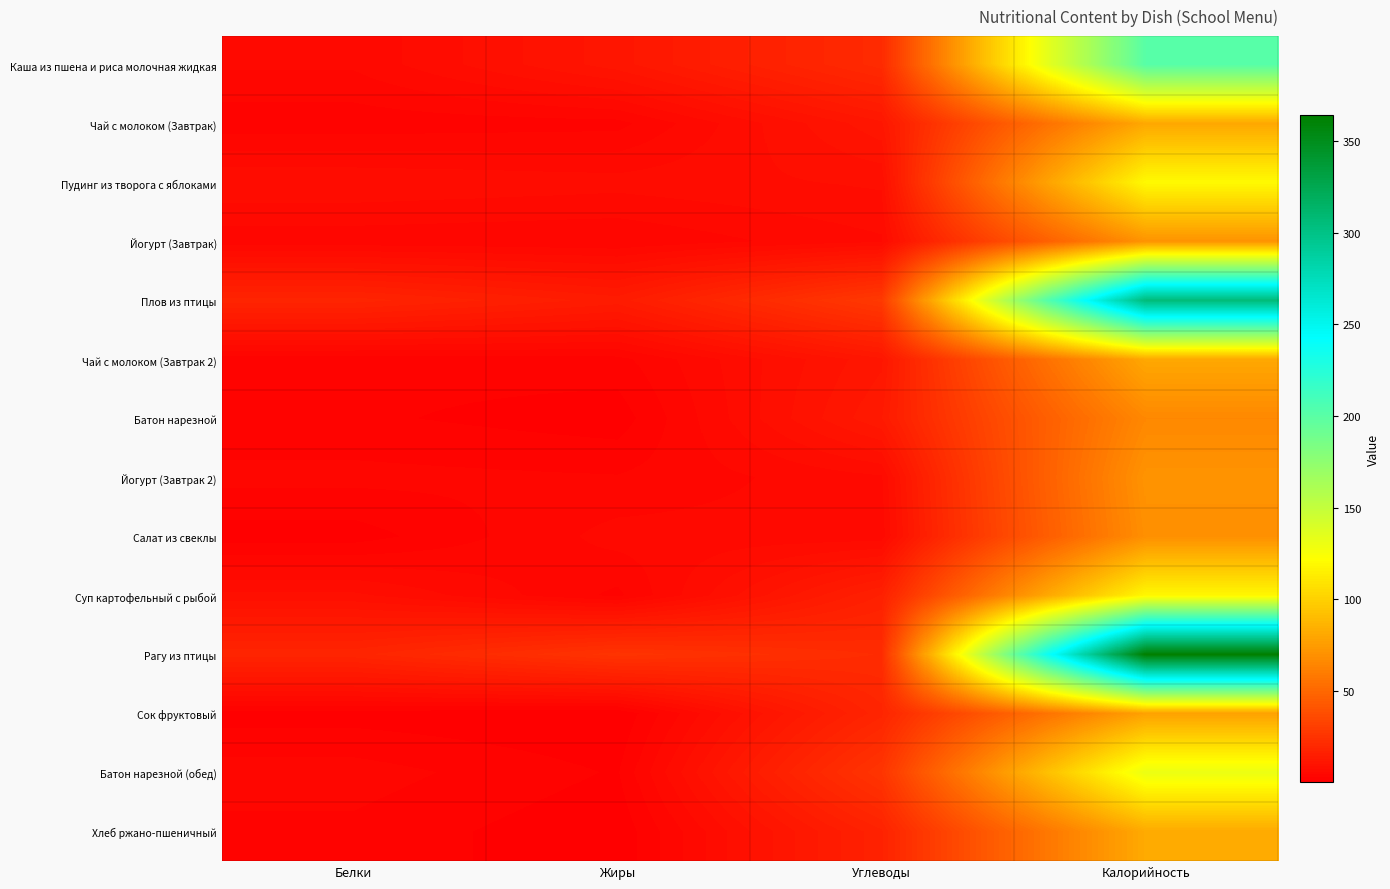

What is the maximum value shown in the chart?

364.1